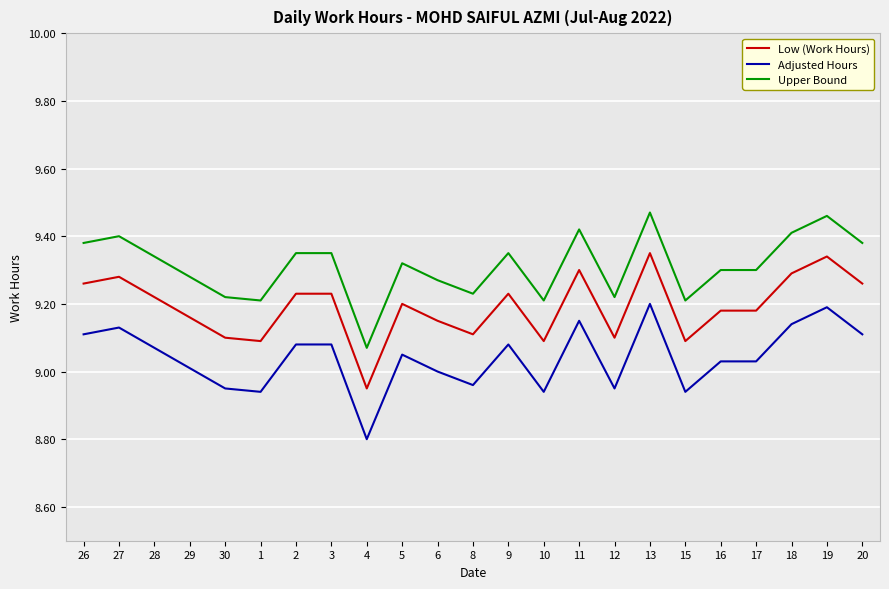

What is the spread (max minus min) of values at 13?

0.3